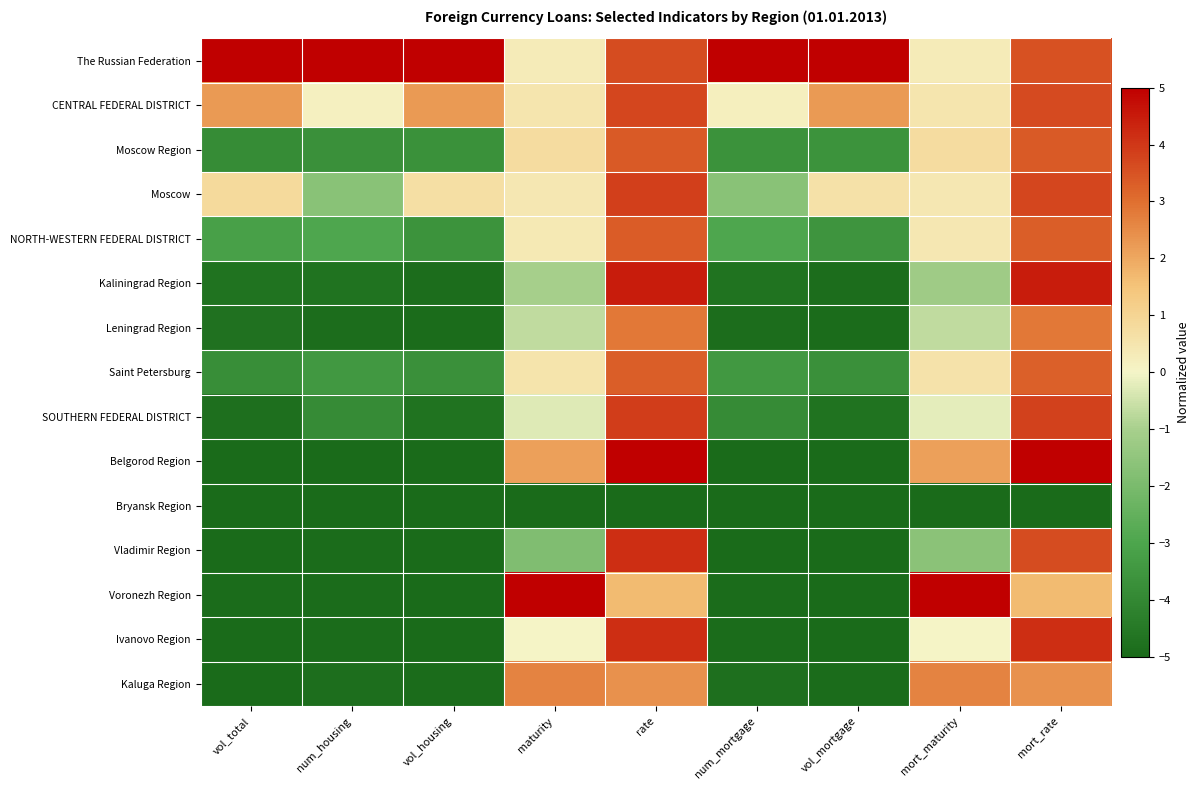

Reading left to right, list all the values displayed in this chart.

The Russian Federation: vol_total=5.0	num_housing=5.0	vol_housing=5.0	maturity=0.3	rate=3.6	num_mortgage=5.0	vol_mortgage=5.0	mort_maturity=0.3	mort_rate=3.5
CENTRAL FEDERAL DISTRICT: vol_total=2.2	num_housing=0.1	vol_housing=2.3	maturity=0.5	rate=3.7	num_mortgage=0.2	vol_mortgage=2.2	mort_maturity=0.5	mort_rate=3.6
Moscow Region: vol_total=-3.8	num_housing=-3.7	vol_housing=-3.7	maturity=0.8	rate=3.4	num_mortgage=-3.7	vol_mortgage=-3.6	mort_maturity=0.8	mort_rate=3.4
Moscow: vol_total=0.8	num_housing=-1.7	vol_housing=0.7	maturity=0.4	rate=3.9	num_mortgage=-1.7	vol_mortgage=0.6	mort_maturity=0.4	mort_rate=3.7
NORTH-WESTERN FEDERAL DISTRICT: vol_total=-3.2	num_housing=-3.0	vol_housing=-3.6	maturity=0.4	rate=3.3	num_mortgage=-2.9	vol_mortgage=-3.6	mort_maturity=0.4	mort_rate=3.3
Kaliningrad Region: vol_total=-4.7	num_housing=-4.7	vol_housing=-4.9	maturity=-1.0	rate=4.5	num_mortgage=-4.7	vol_mortgage=-4.9	mort_maturity=-1.2	mort_rate=4.5
Leningrad Region: vol_total=-4.7	num_housing=-4.9	vol_housing=-5.0	maturity=-0.7	rate=2.8	num_mortgage=-4.9	vol_mortgage=-5.0	mort_maturity=-0.7	mort_rate=2.8
Saint Petersburg: vol_total=-3.8	num_housing=-3.4	vol_housing=-3.7	maturity=0.5	rate=3.3	num_mortgage=-3.4	vol_mortgage=-3.7	mort_maturity=0.6	mort_rate=3.2
SOUTHERN FEDERAL DISTRICT: vol_total=-4.8	num_housing=-3.9	vol_housing=-4.7	maturity=-0.3	rate=3.9	num_mortgage=-3.9	vol_mortgage=-4.7	mort_maturity=-0.2	mort_rate=3.8
Belgorod Region: vol_total=-5.0	num_housing=-5.0	vol_housing=-5.0	maturity=2.1	rate=5.0	num_mortgage=-5.0	vol_mortgage=-5.0	mort_maturity=2.1	mort_rate=5.0
Bryansk Region: vol_total=-5.0	num_housing=-5.0	vol_housing=-5.0	maturity=-5.0	rate=-5.0	num_mortgage=-5.0	vol_mortgage=-5.0	mort_maturity=-5.0	mort_rate=-5.0
Vladimir Region: vol_total=-5.0	num_housing=-5.0	vol_housing=-5.0	maturity=-1.8	rate=4.2	num_mortgage=-5.0	vol_mortgage=-5.0	mort_maturity=-1.6	mort_rate=3.6
Voronezh Region: vol_total=-5.0	num_housing=-5.0	vol_housing=-5.0	maturity=5.0	rate=1.7	num_mortgage=-5.0	vol_mortgage=-5.0	mort_maturity=5.0	mort_rate=1.7
Ivanovo Region: vol_total=-5.0	num_housing=-5.0	vol_housing=-5.0	maturity=0.0	rate=4.1	num_mortgage=-5.0	vol_mortgage=-5.0	mort_maturity=0.0	mort_rate=4.1
Kaluga Region: vol_total=-5.0	num_housing=-4.9	vol_housing=-4.9	maturity=2.6	rate=2.4	num_mortgage=-4.8	vol_mortgage=-4.9	mort_maturity=2.6	mort_rate=2.4